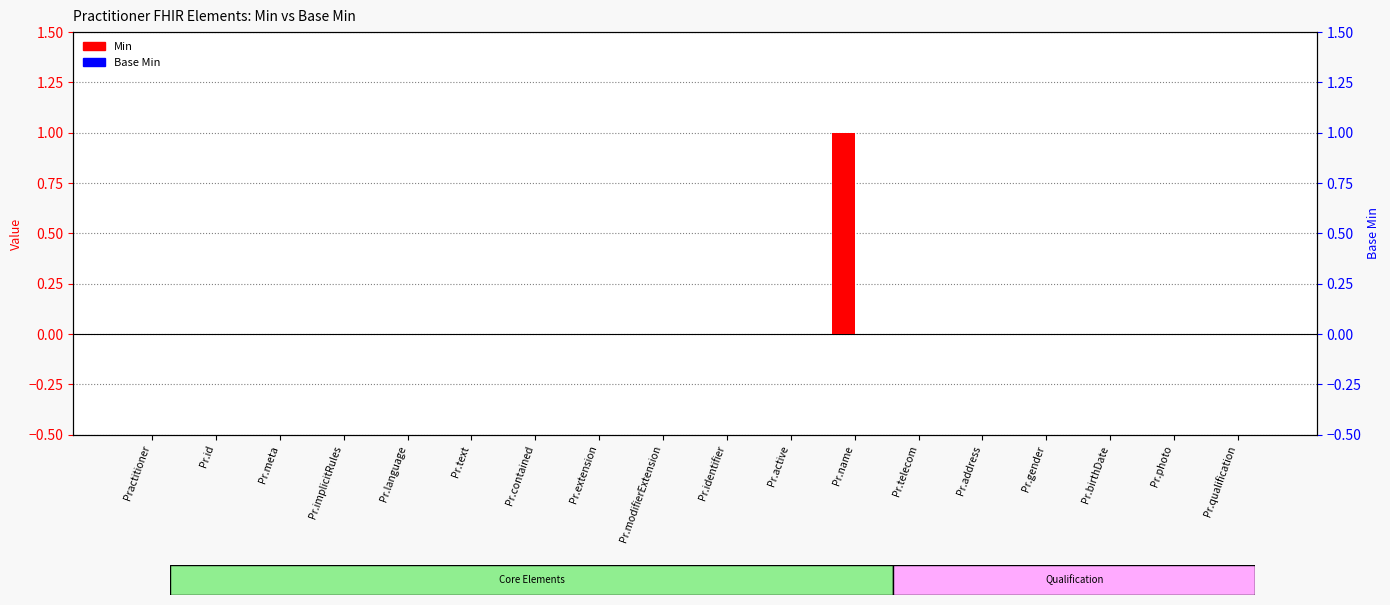

Is the value of Base Min at Pr.name greater than the value of Min at Pr.photo?

No